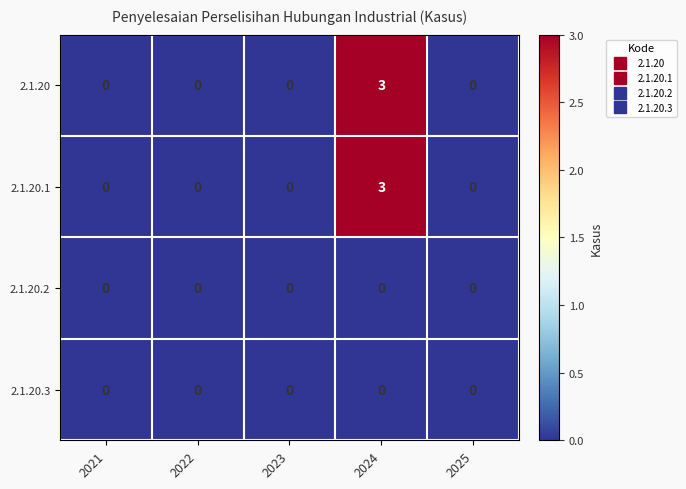

What is the approximate value of 2.1.20.1 at 2024?

3